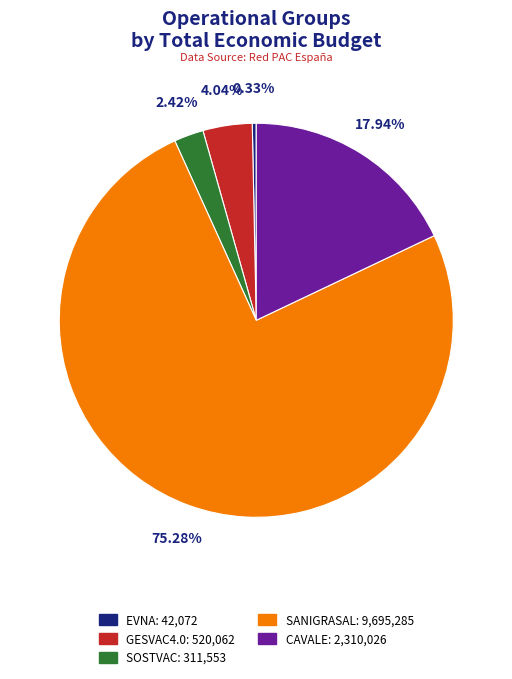

To the nearest percent, what percentage of the pie is SANIGRASAL?

75%